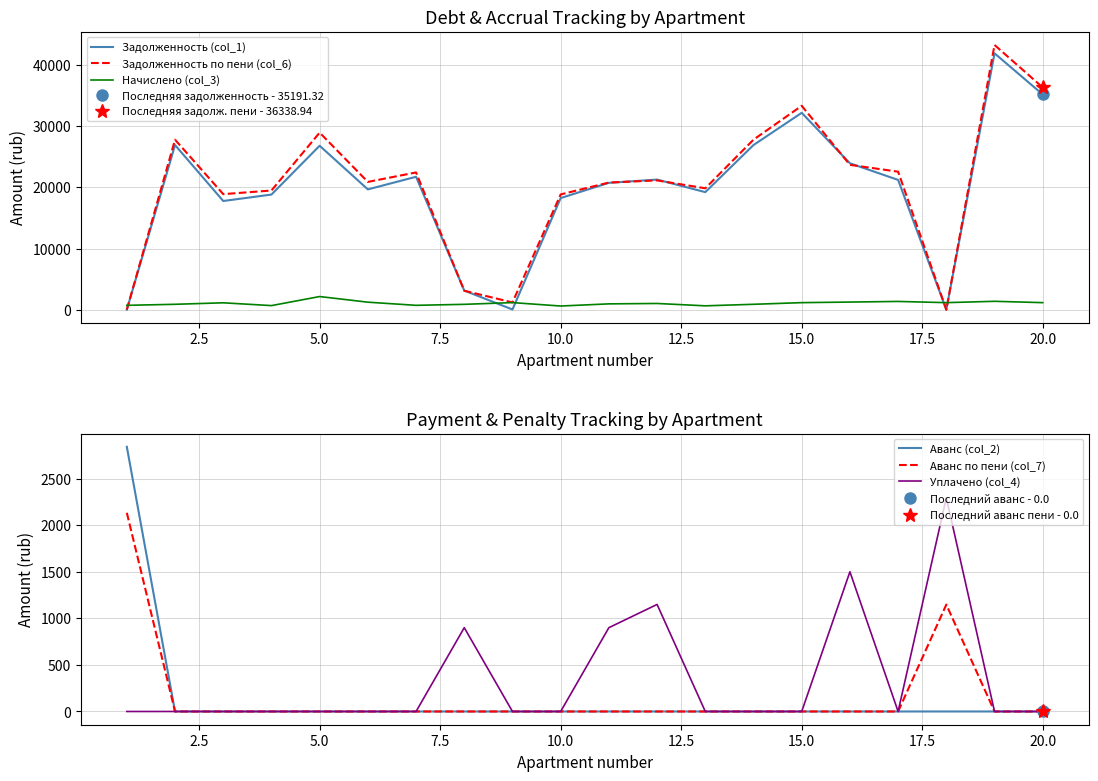

After their last crossing, which series has the higher values: Задолженность (col_1) or Начислено (col_3)?

Задолженность (col_1)